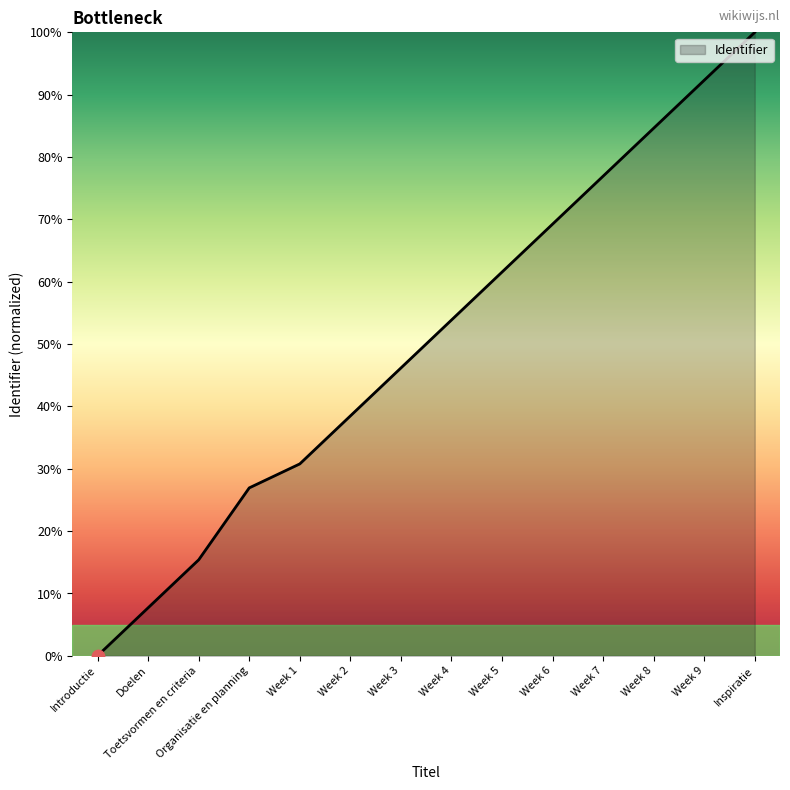

What is the change in value from Week 4 to Week 9?

+38.5